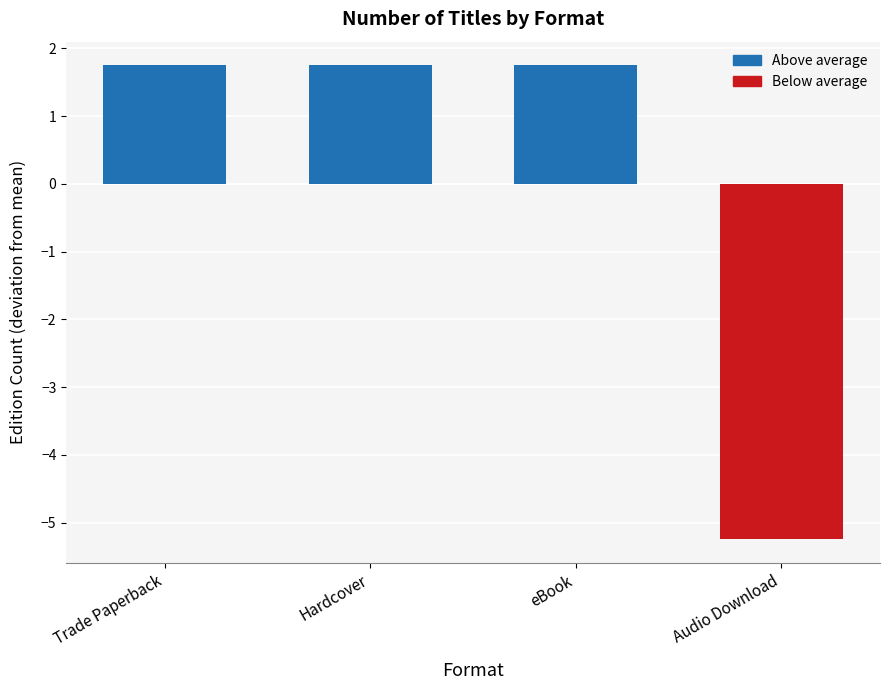

At which category does the chart reach its minimum across all series?

Audio Download